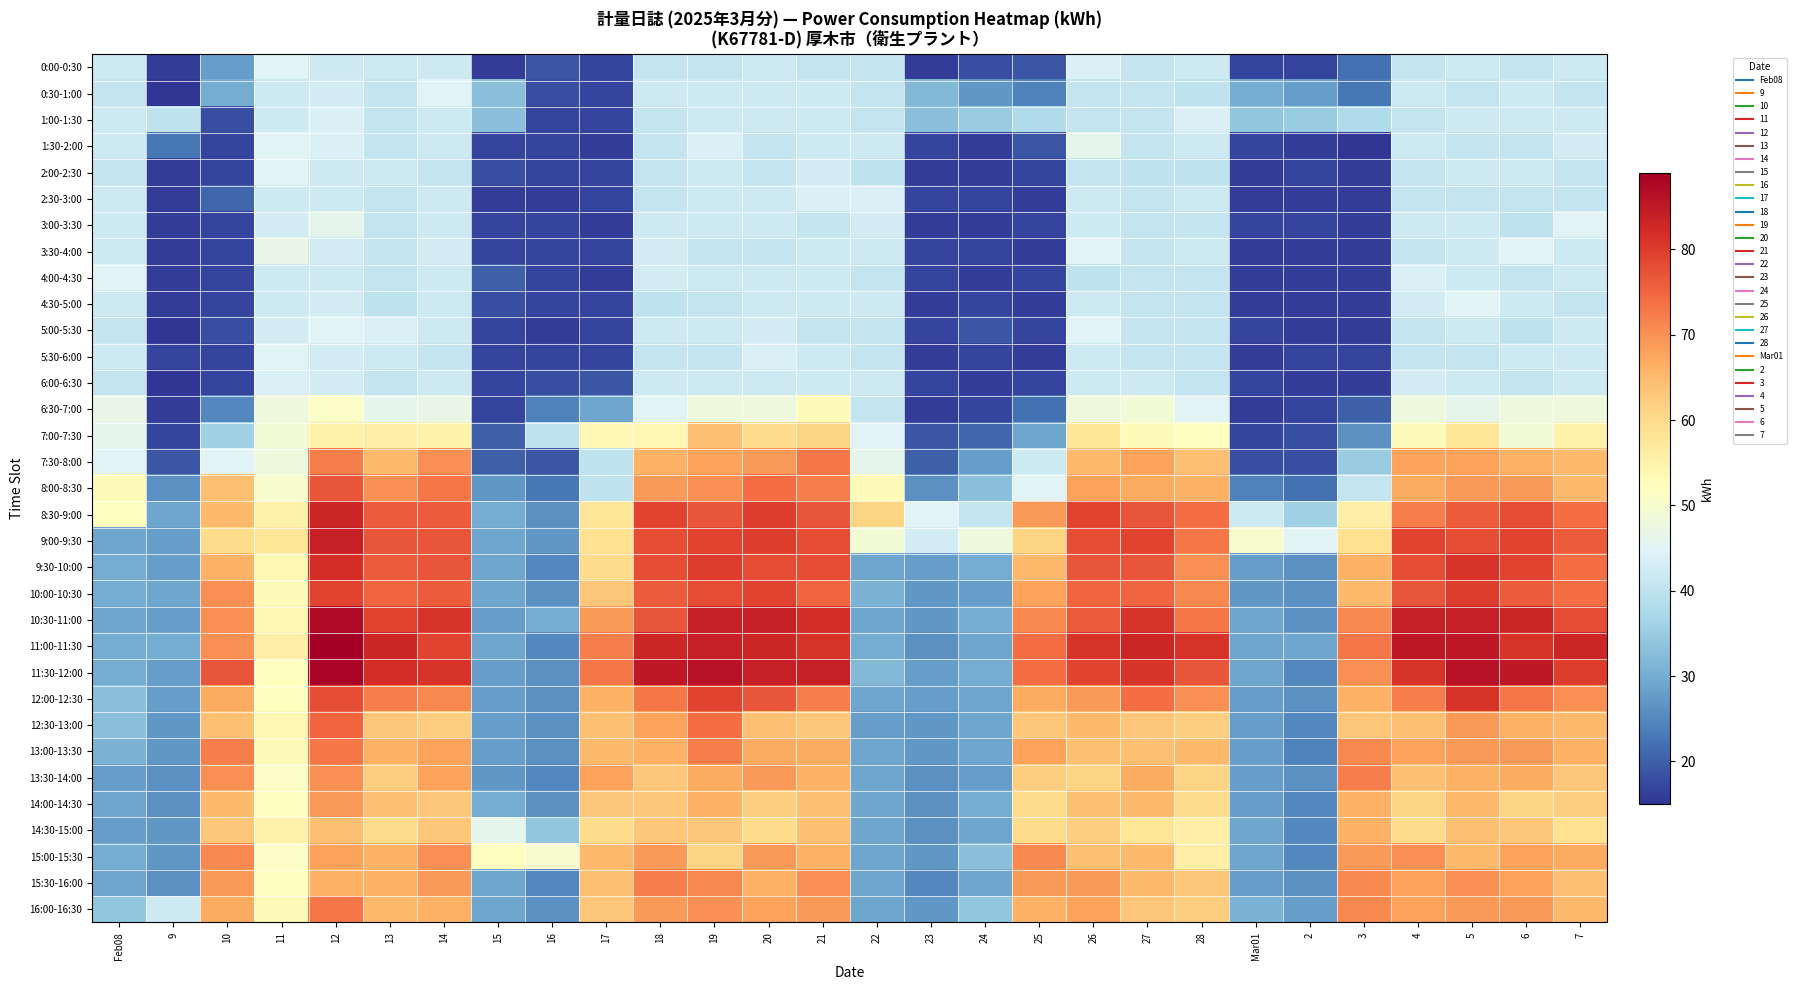

What is the smallest value displayed?

15